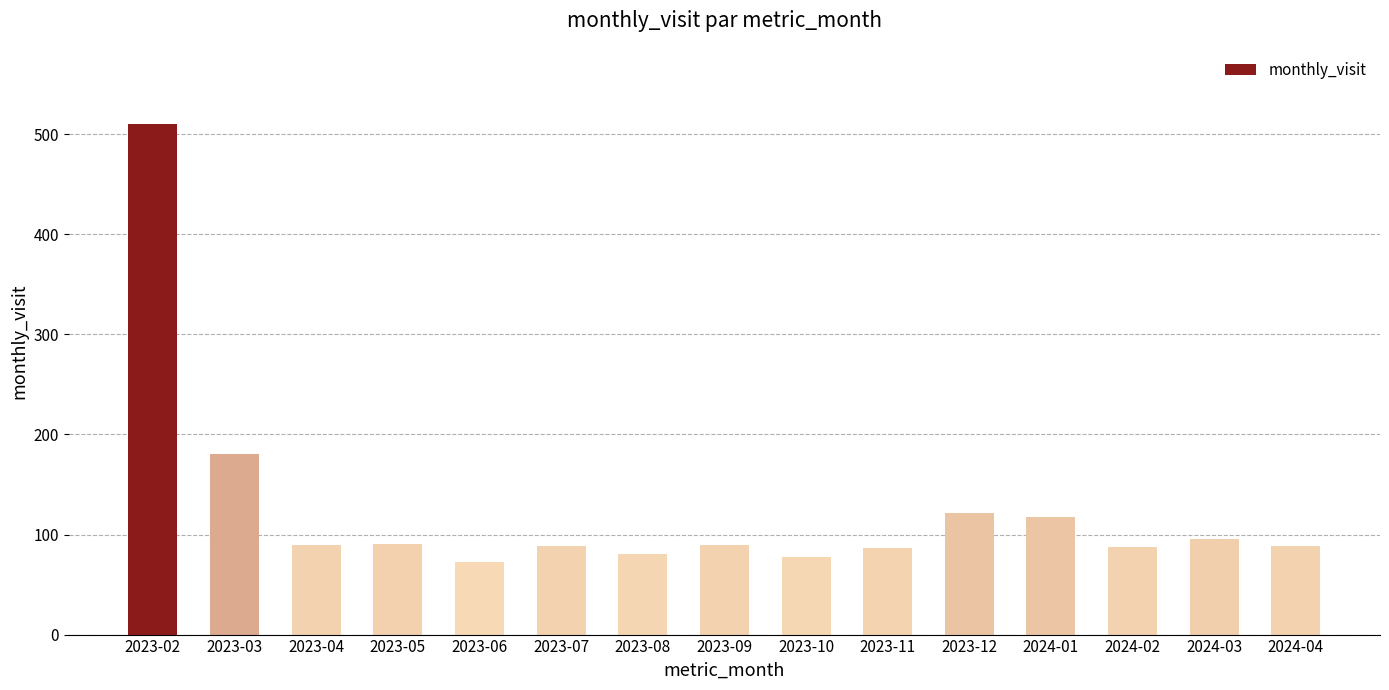

At which label does the data first exceed 90?

2023-02